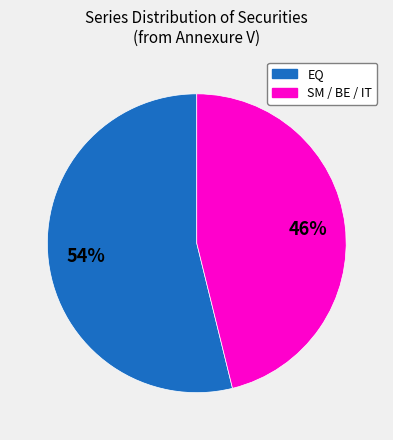

Is there any slice that represents more than half of the pie?

Yes